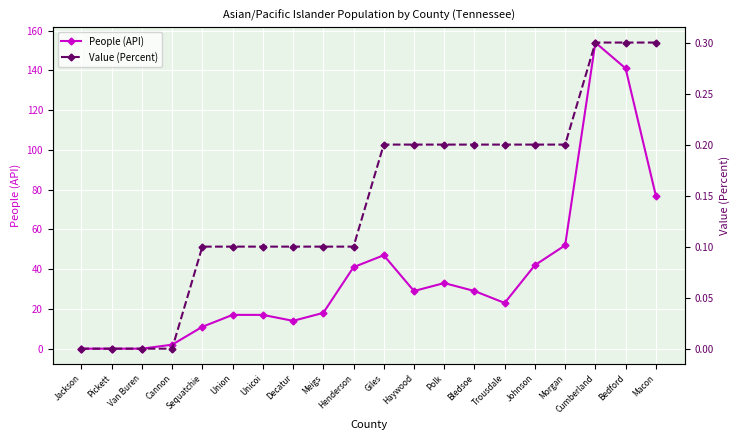

At which label does People (API) reach its peak?

Cumberland